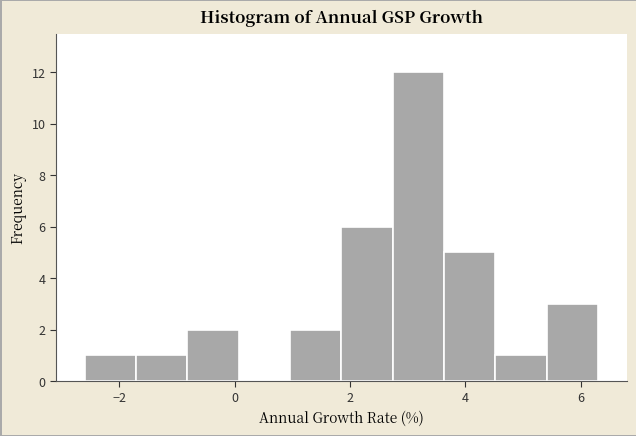

What is the height of the bar covering 2.8 to 3.6 on the x-axis? Neither the bar edges nor the heights are printed on the chart, so give them approximately, as read against the axes.

12